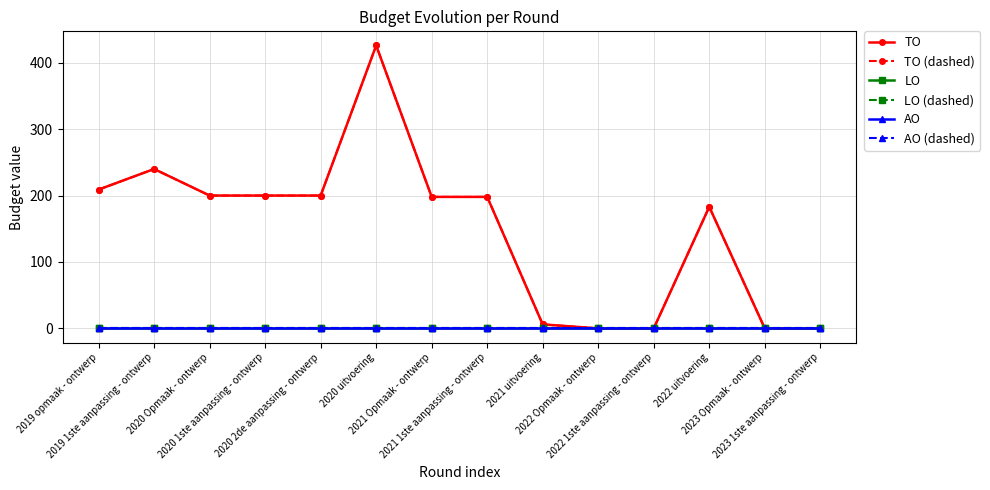

What is the spread (max minus min) of values at 2020 Opmaak - ontwerp?

200